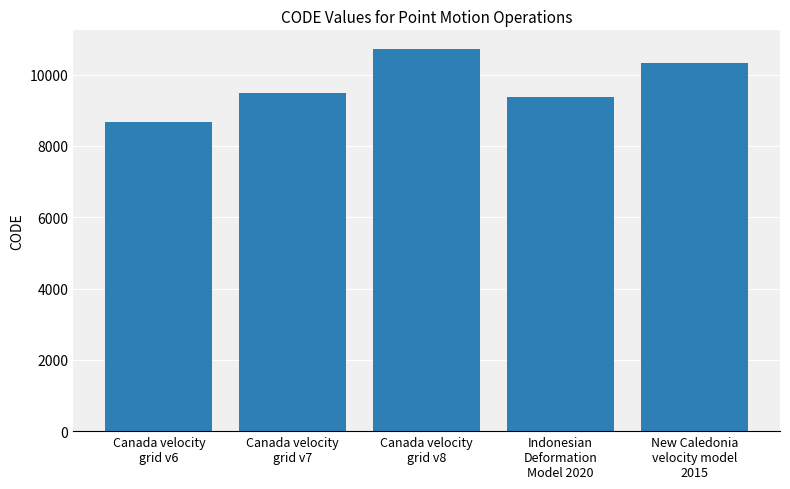

What is the label of the 3rd bar from the left?

Canada velocity
grid v8